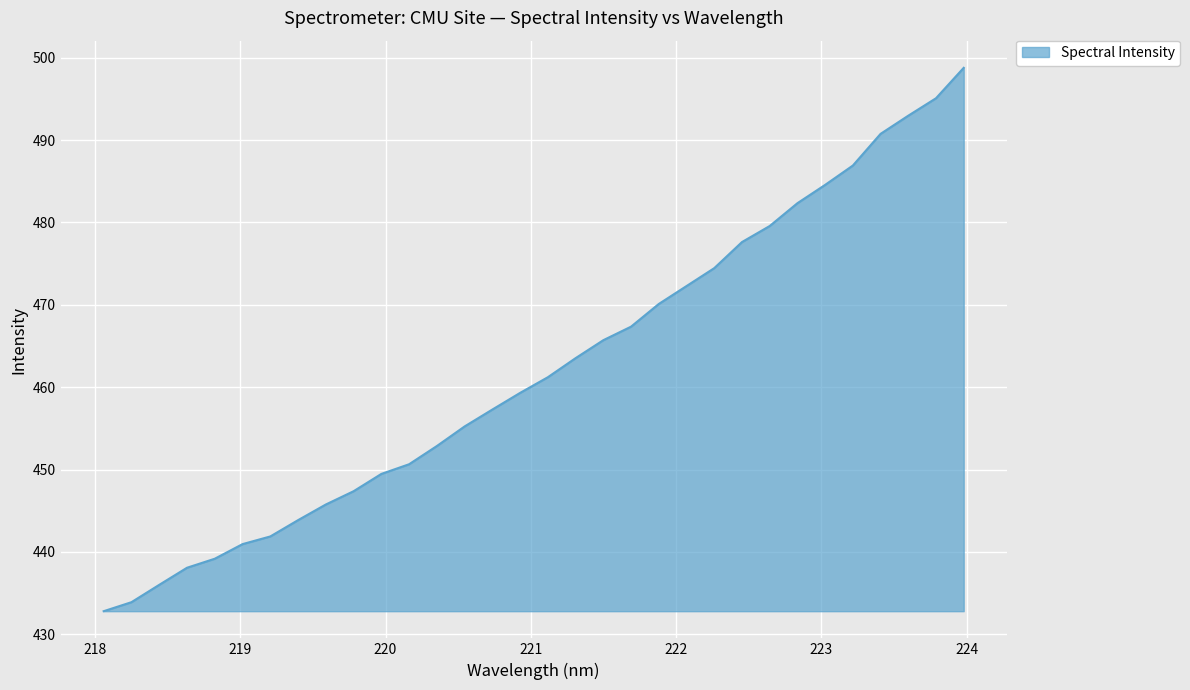

What is the difference between the maximum and minimum values?

66.0